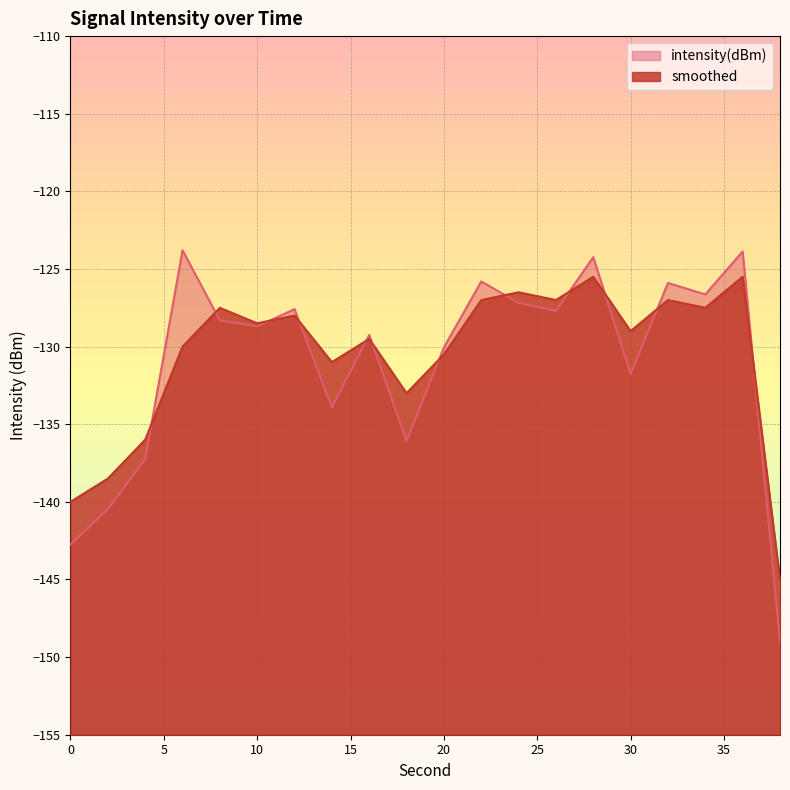

List the labels in order of smoothed value, largest first.

28, 36, 24, 22, 26, 32, 8, 34, 12, 10, 30, 16, 6, 20, 14, 18, 4, 2, 0, 38